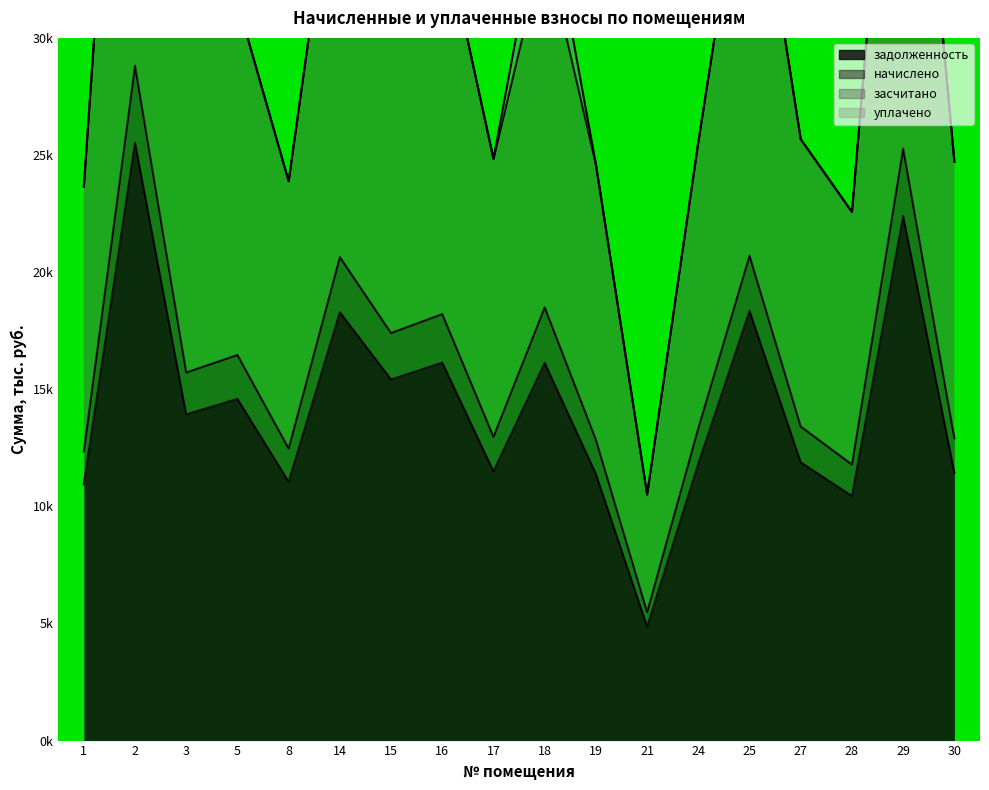

At which category does the chart reach its peak across all series?

2